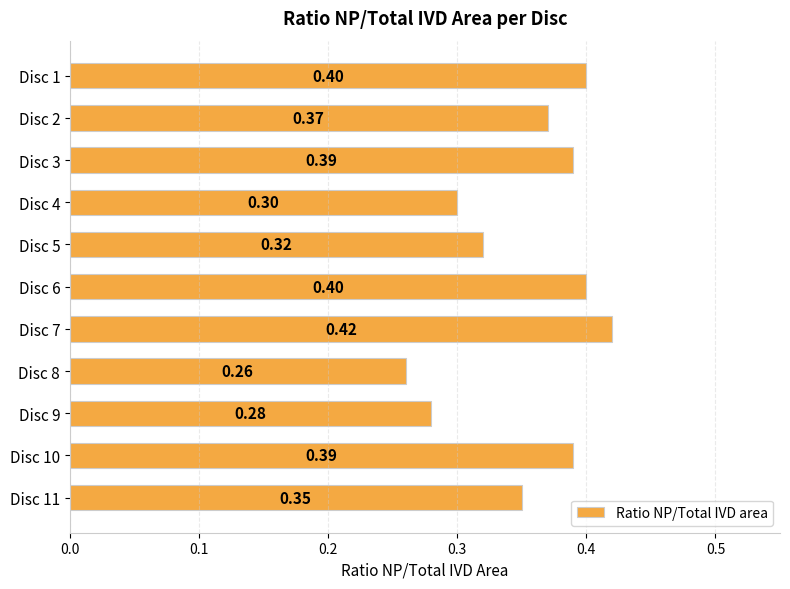

What is the sum of all values?

3.9